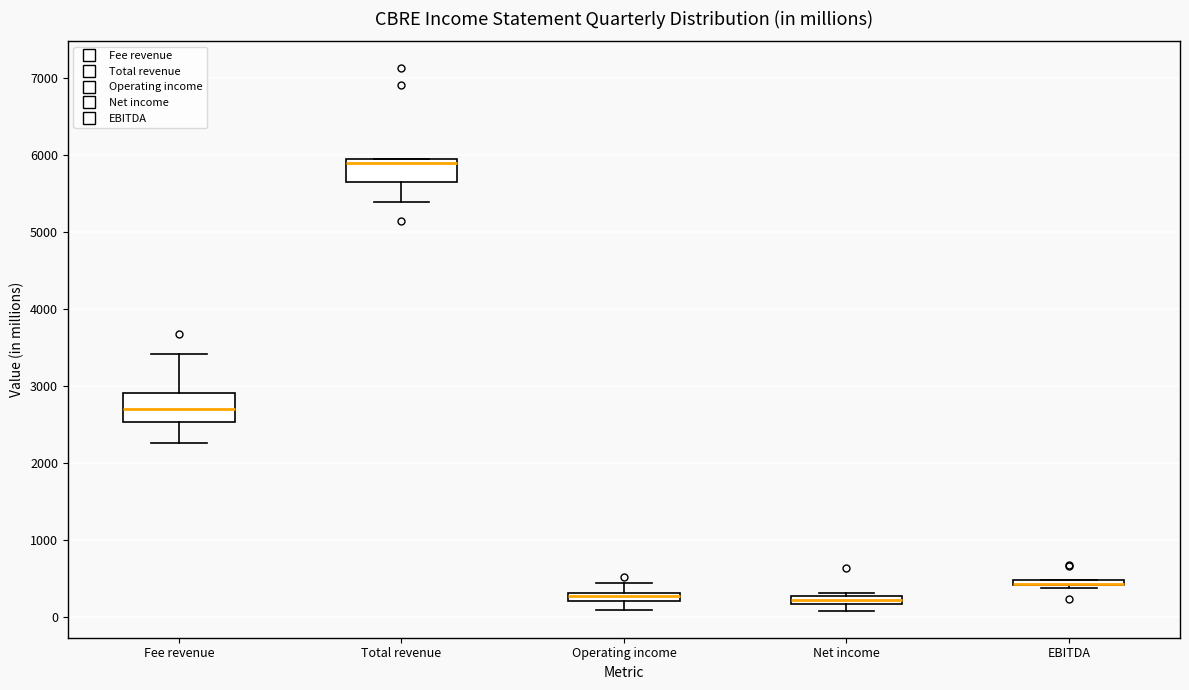

Where is the upper edge of the box for Total revenue on the y-axis? The values are not printed on the chart, so give them approximately, as read against the axis.

5900